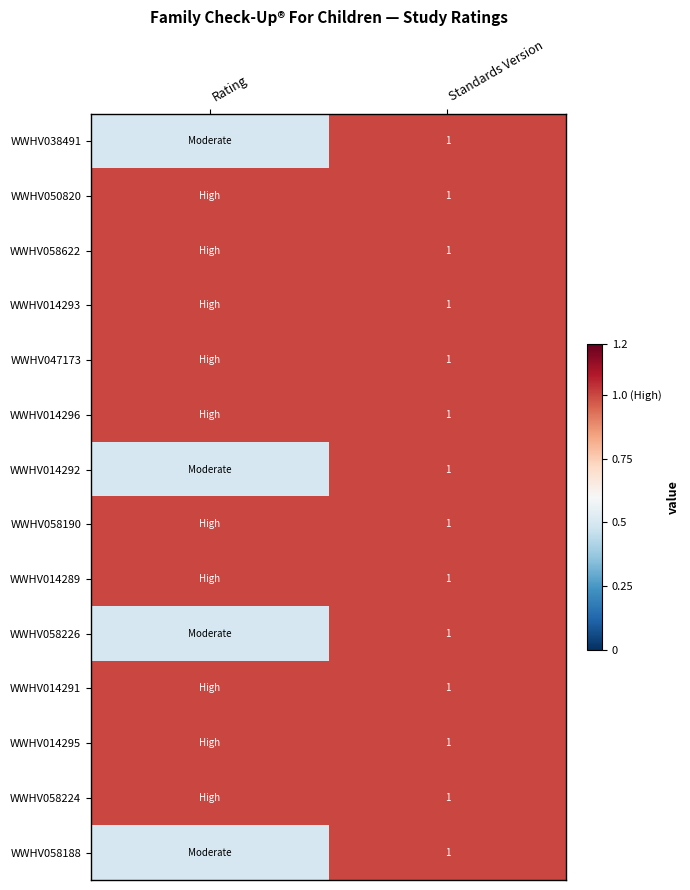

What is the total value across all series at Standards Version?

14.0